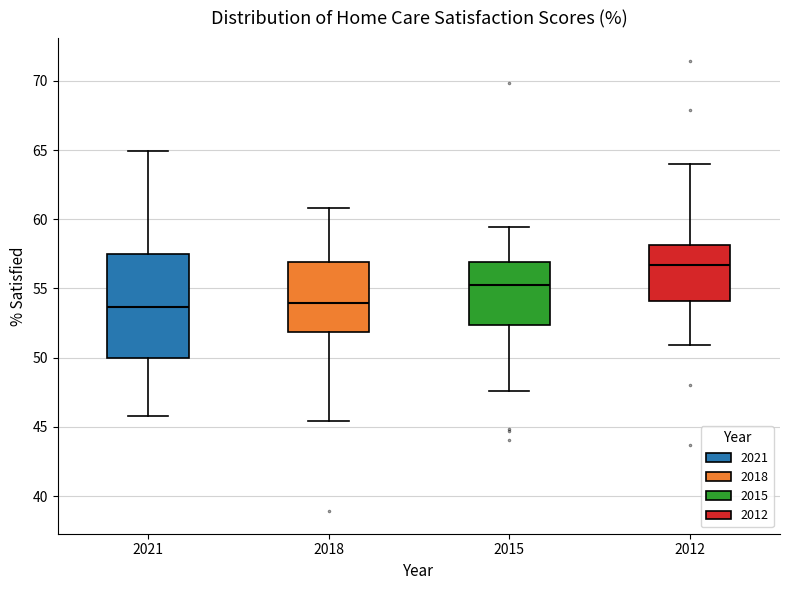

Where does the lower whisker of the box at x = 2021 end on the y-axis? The values are not printed on the chart, so give them approximately, as read against the axis.

46.0